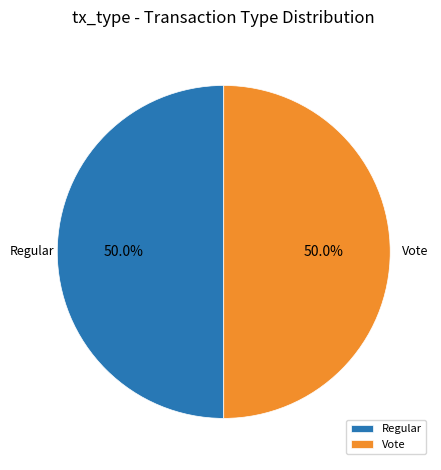

What is the ratio of the value at Regular to the value at Vote?

1.0